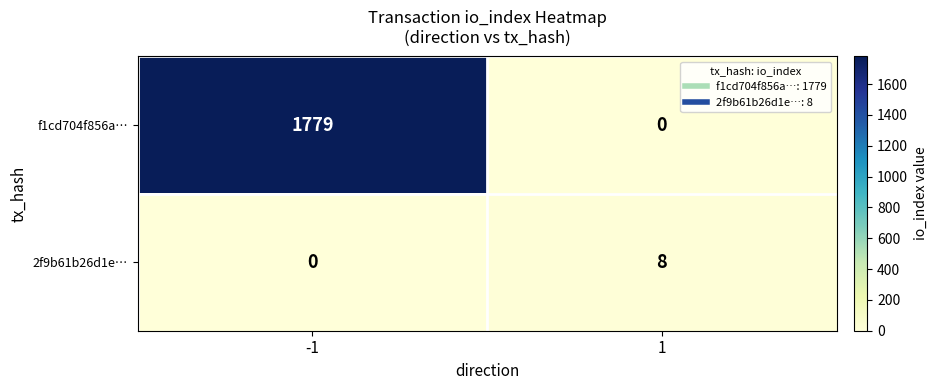

Which series changed the most between -1 and 1?

f1cd704f856a…